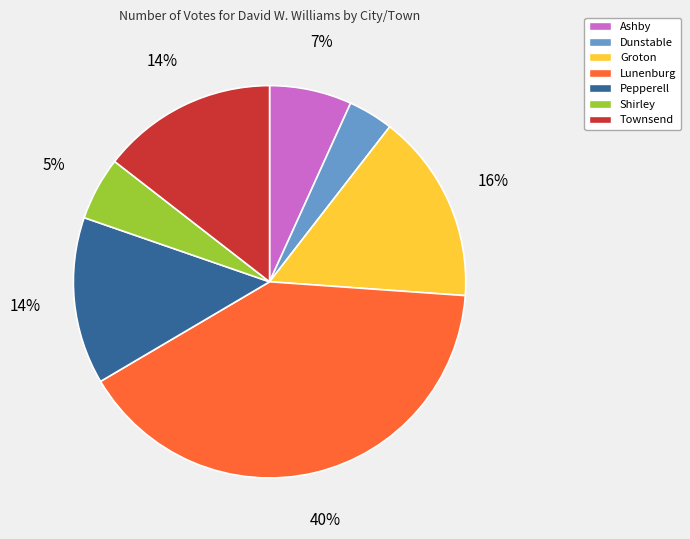

Is Groton the majority of the pie?

No